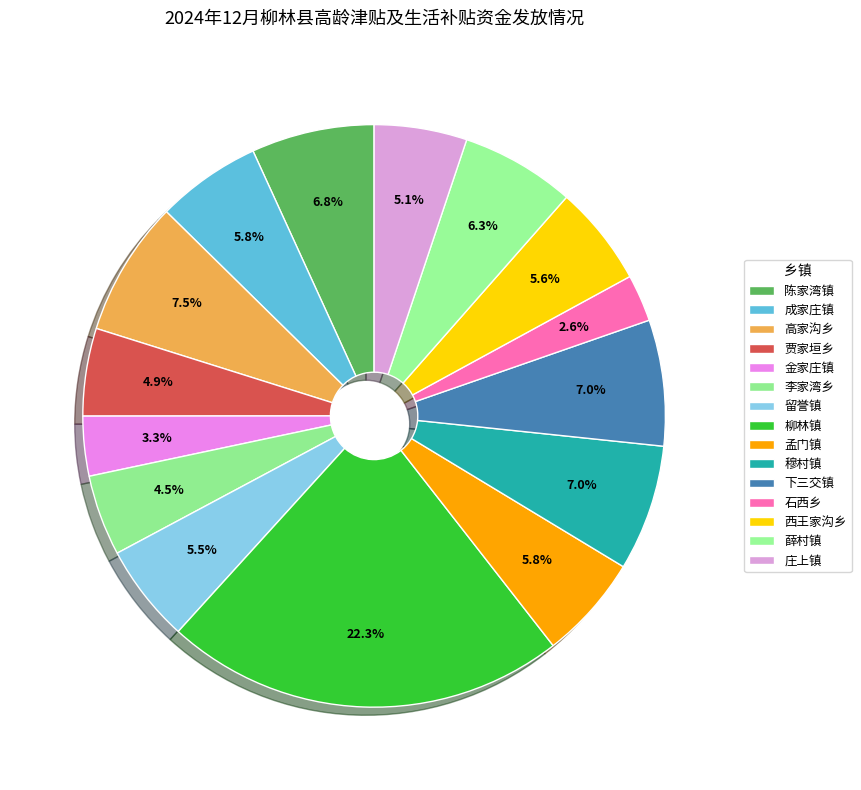

Does any single category account for the majority?

No